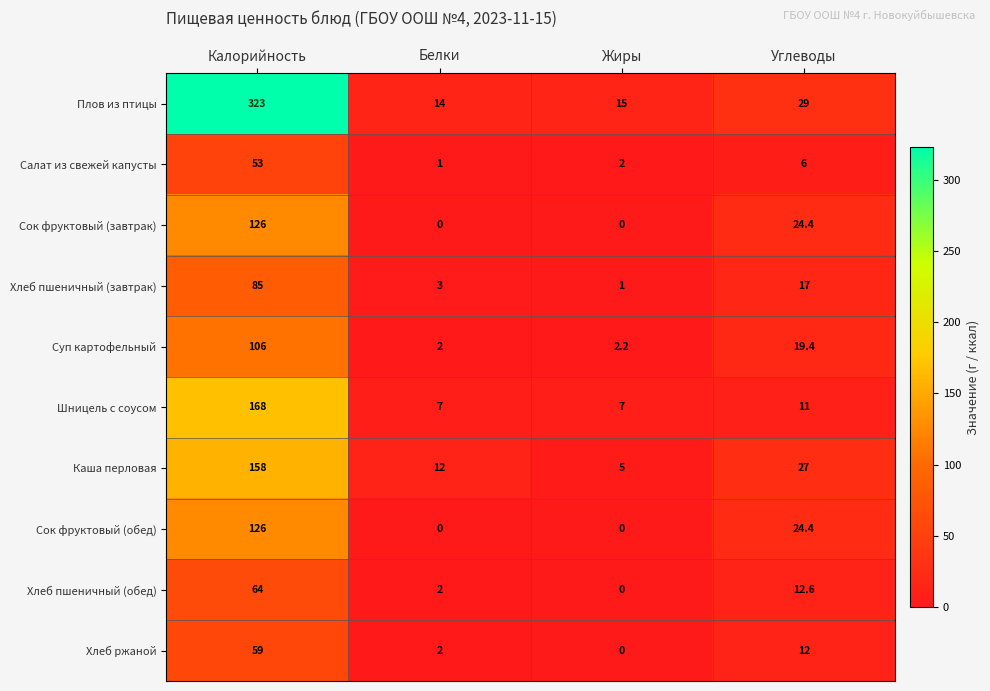

Which series changed the most between Белки and Жиры?

Каша перловая